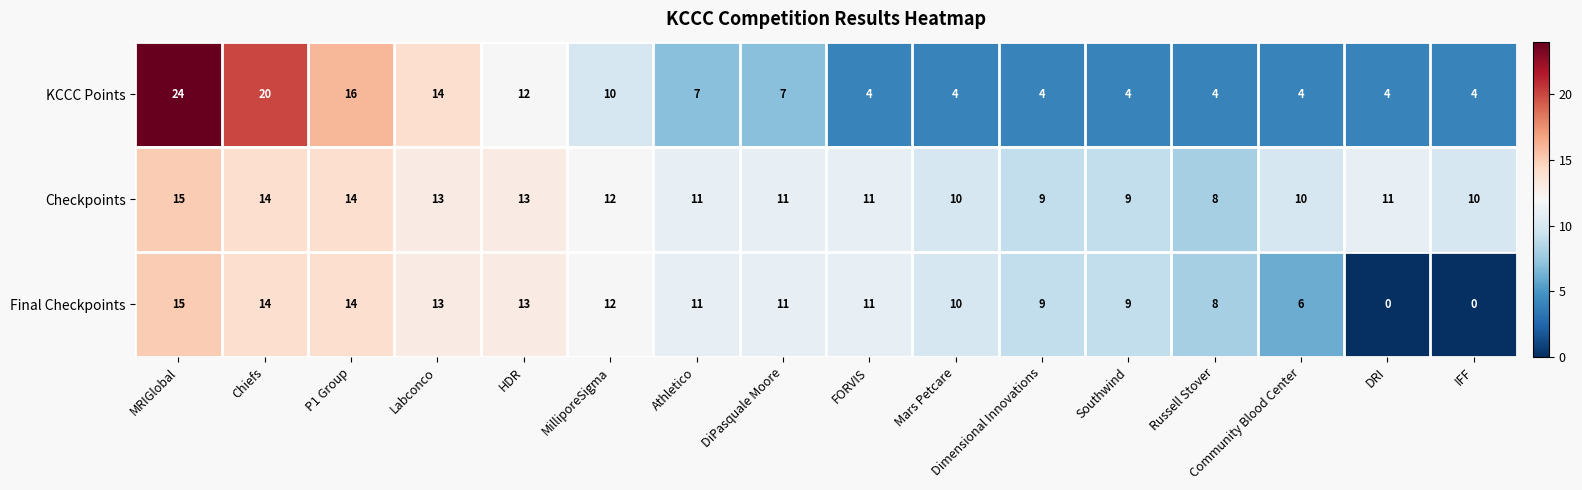

At which category is the sum across all series the highest?

MRIGlobal